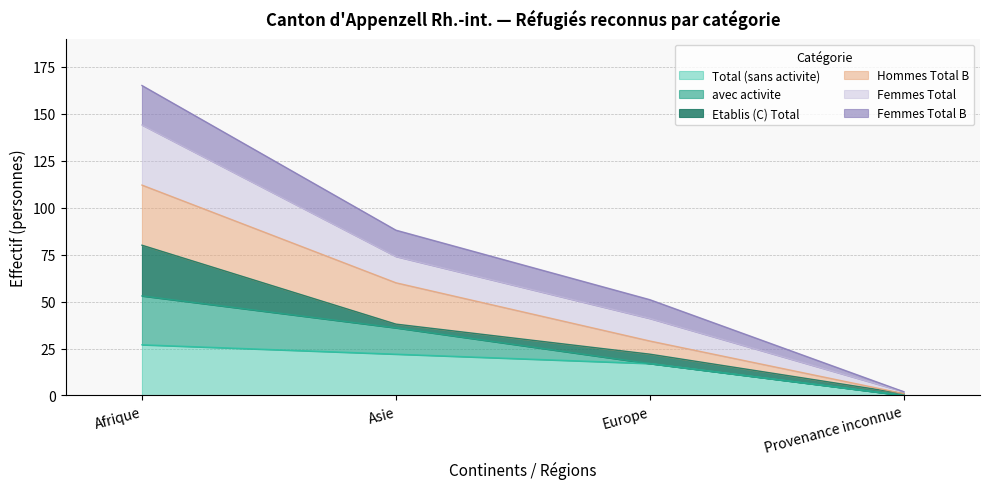

Does the chart display data point markers on the line(s)?

No